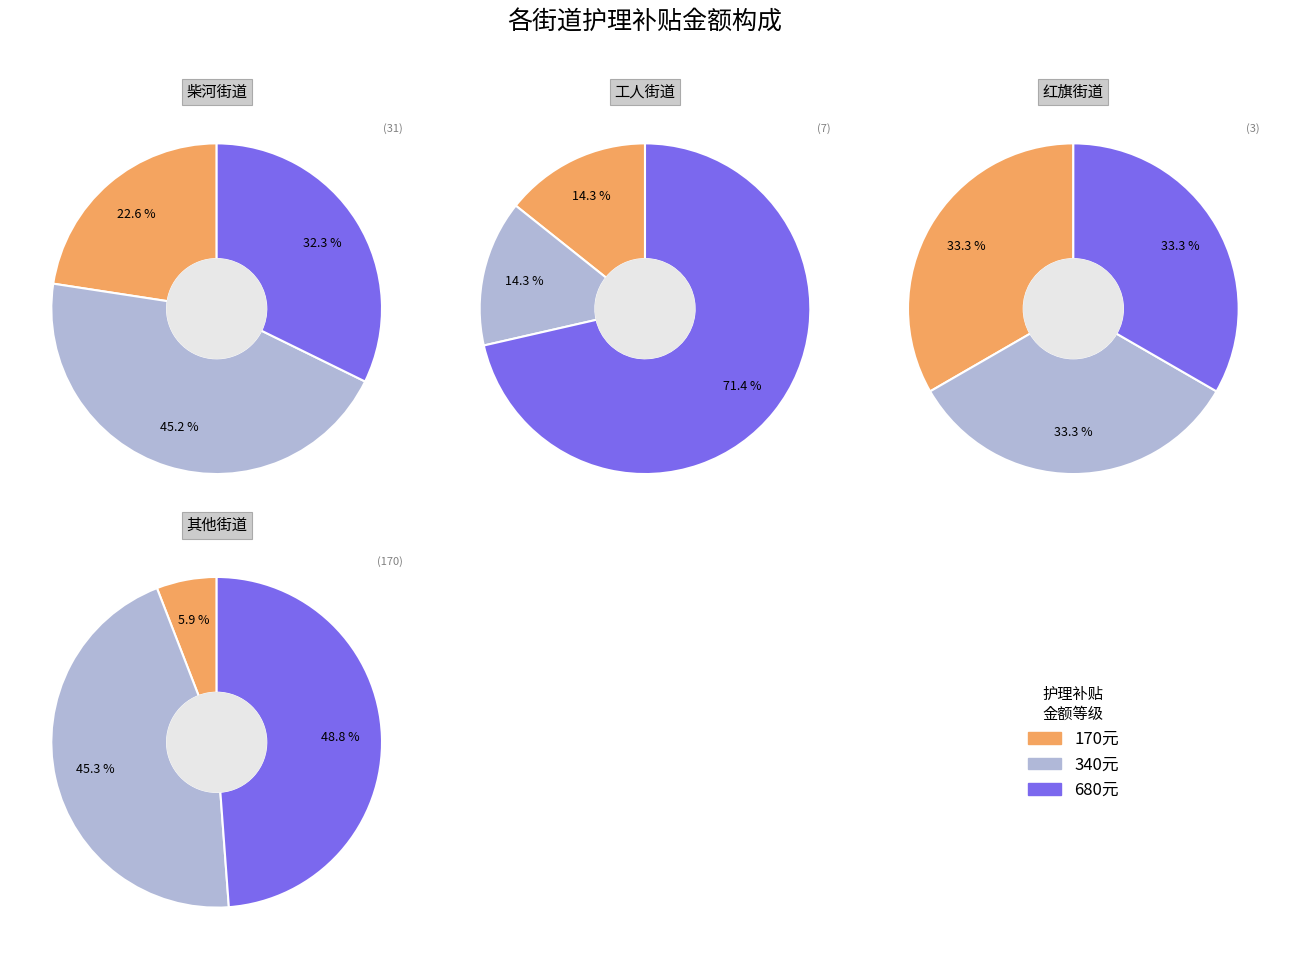

How many slices are in this pie chart?

3